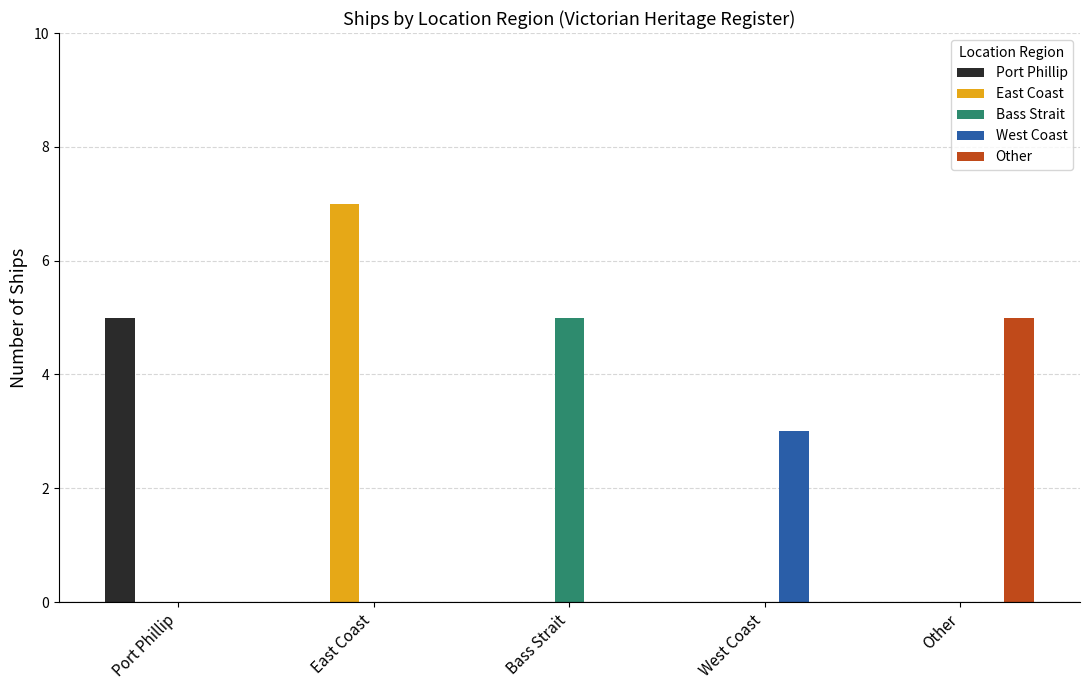

What is the average value of the Port Phillip series?

1